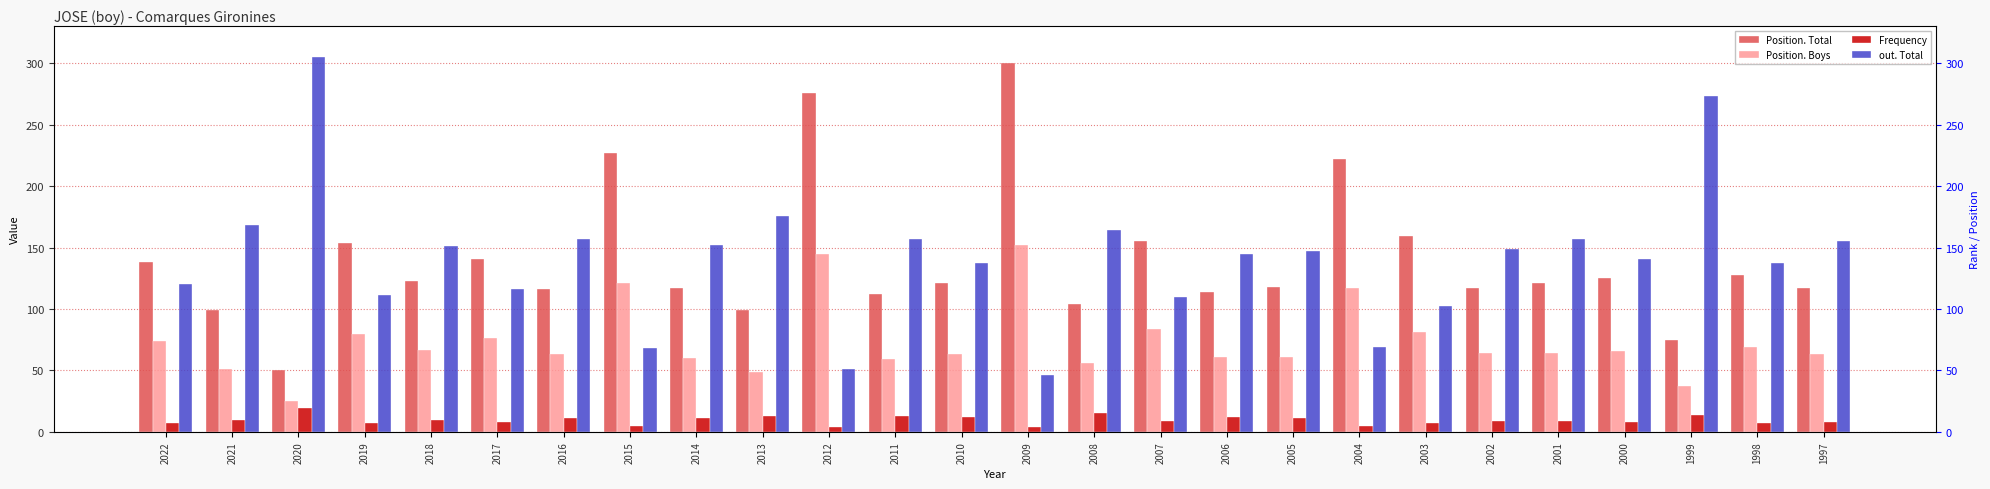

Rank the series at 2016 from highest to lowest value.

out. Total, Position. Total, Position. Boys, Frequency